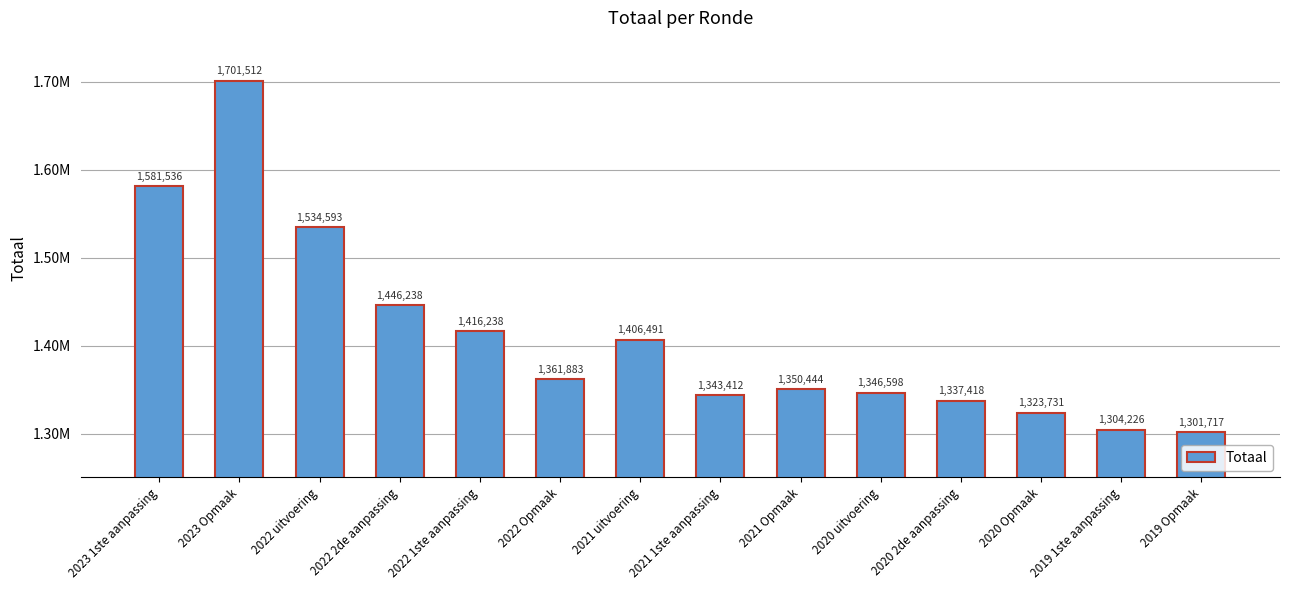

Does the chart contain any negative values?

No